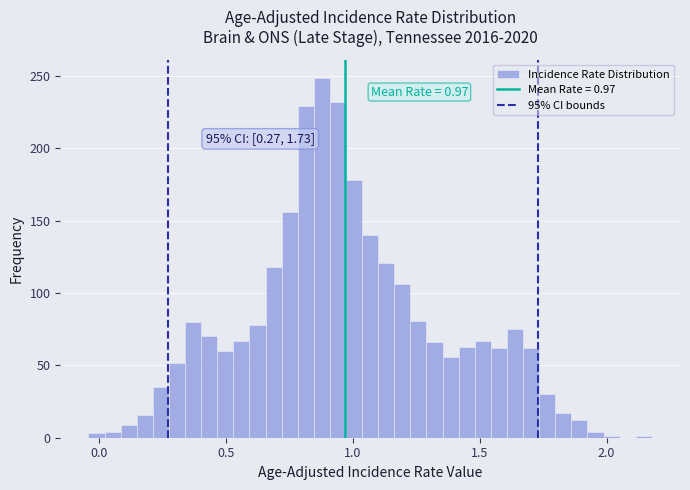

Read against the x-axis, roughly where is the centre of the tallest bar?

0.90